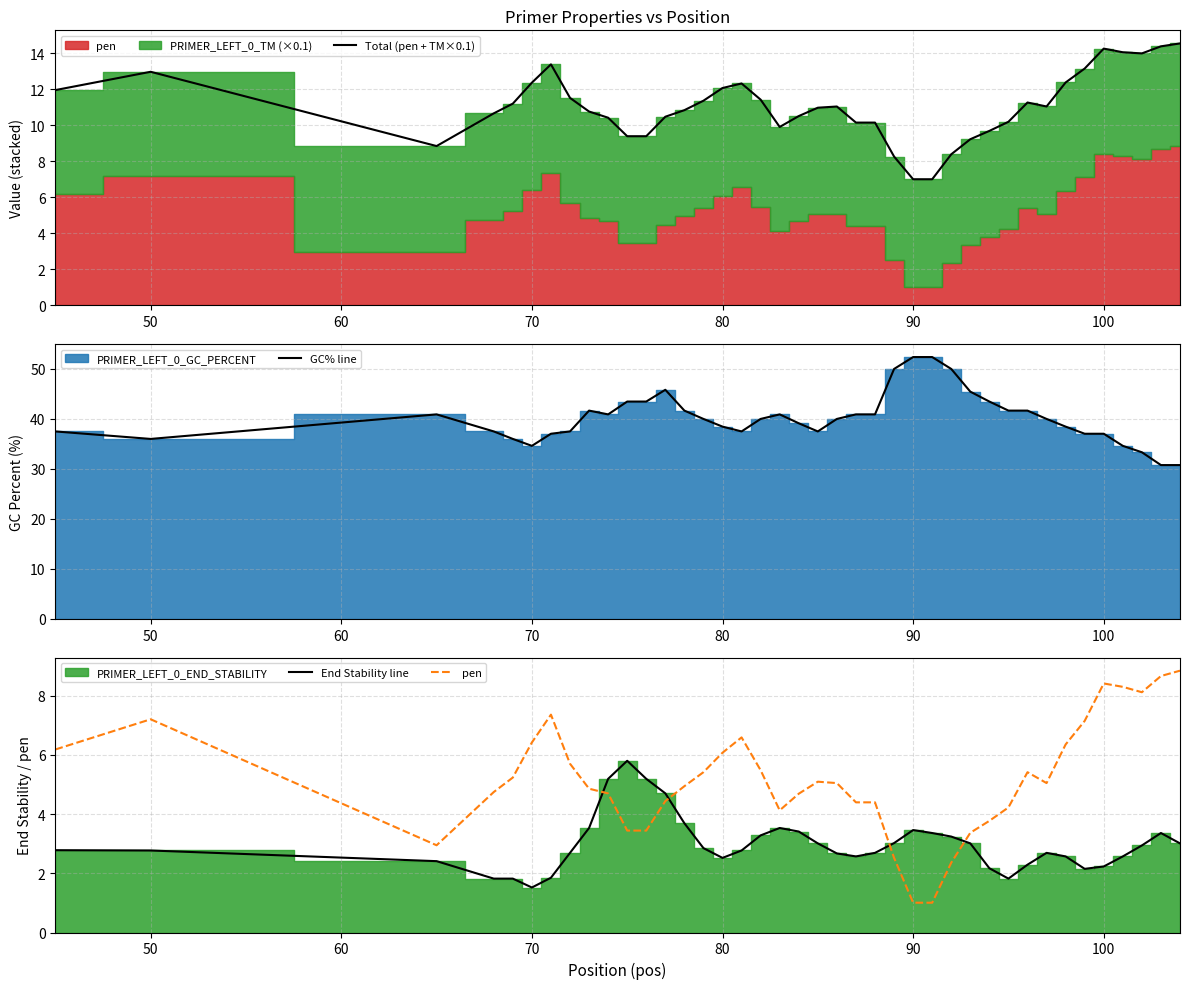

What is the highest value of the Total (pen + TM×0.1) series?

14.6